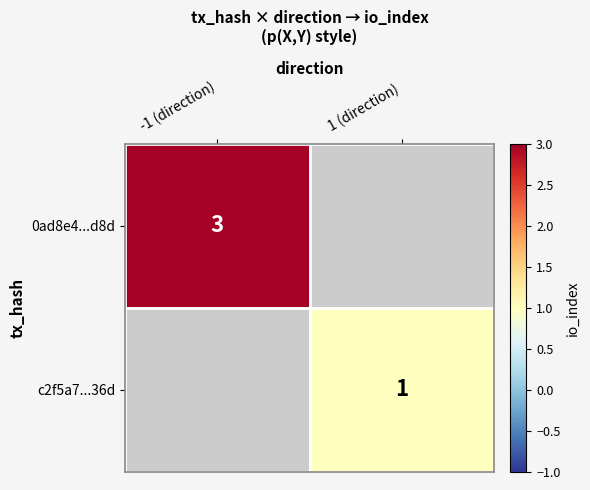

True or false: c2f5a7...36d has a value of 1 at 1 (direction).

True